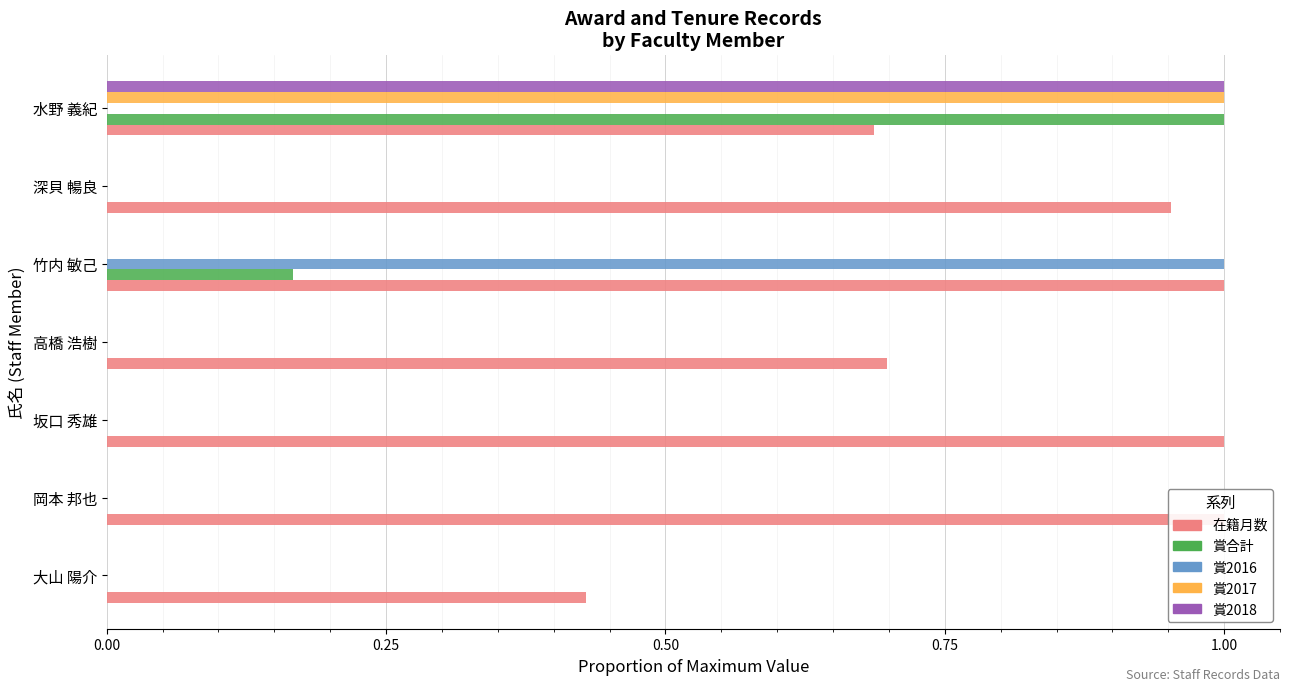

The 賞合計 series shows 0.0 at 高橋 浩樹. True or false?

True